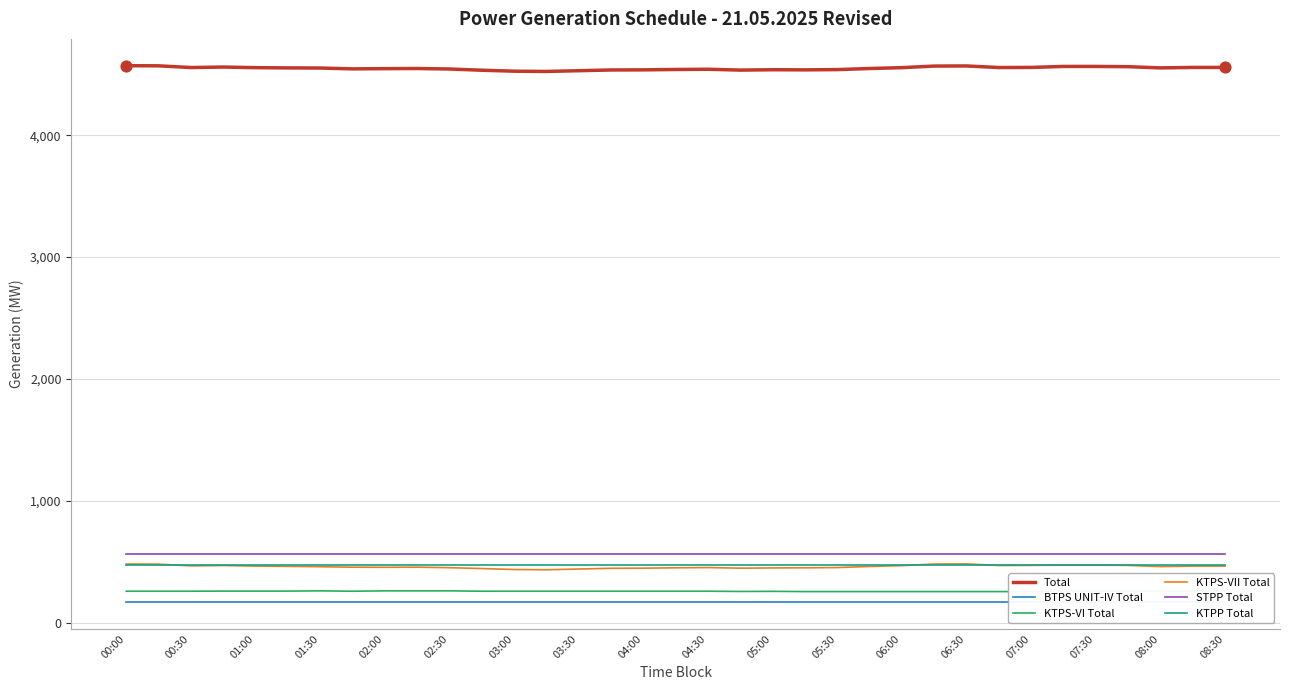

At how many categories does at least one series exceed 1722?

35